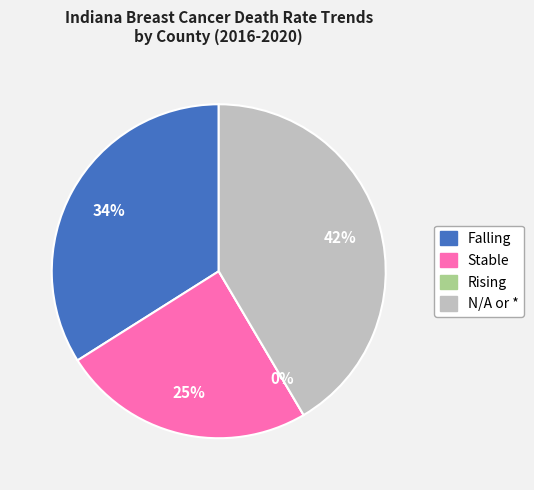

To the nearest percent, what portion does Stable represent?

25%